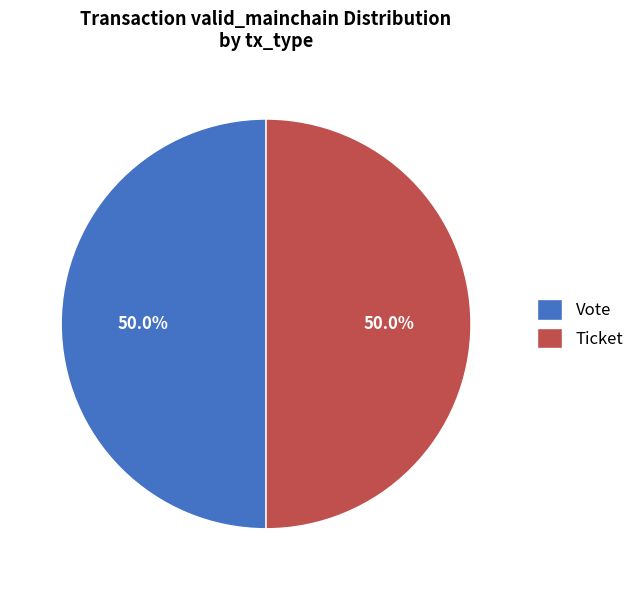

How many segments does this pie chart have?

2